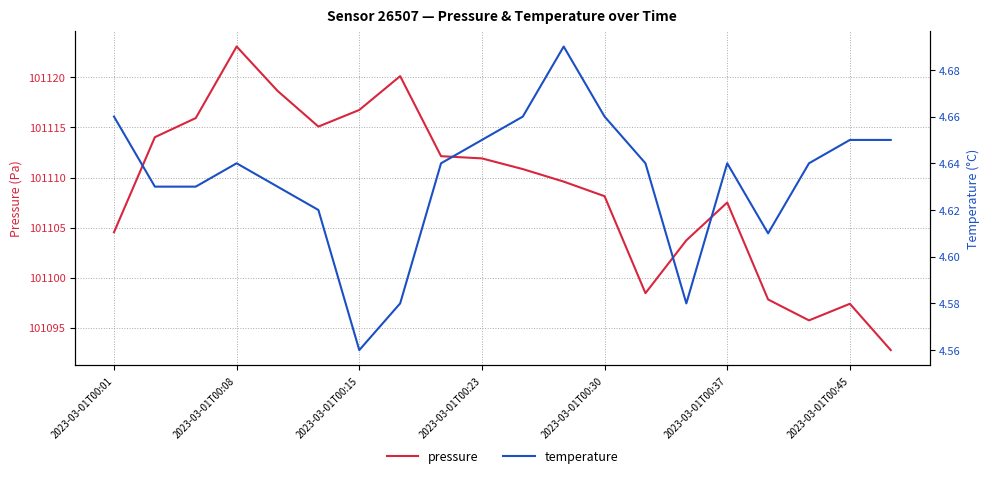

How many temperature values are between 4 and 5?

20